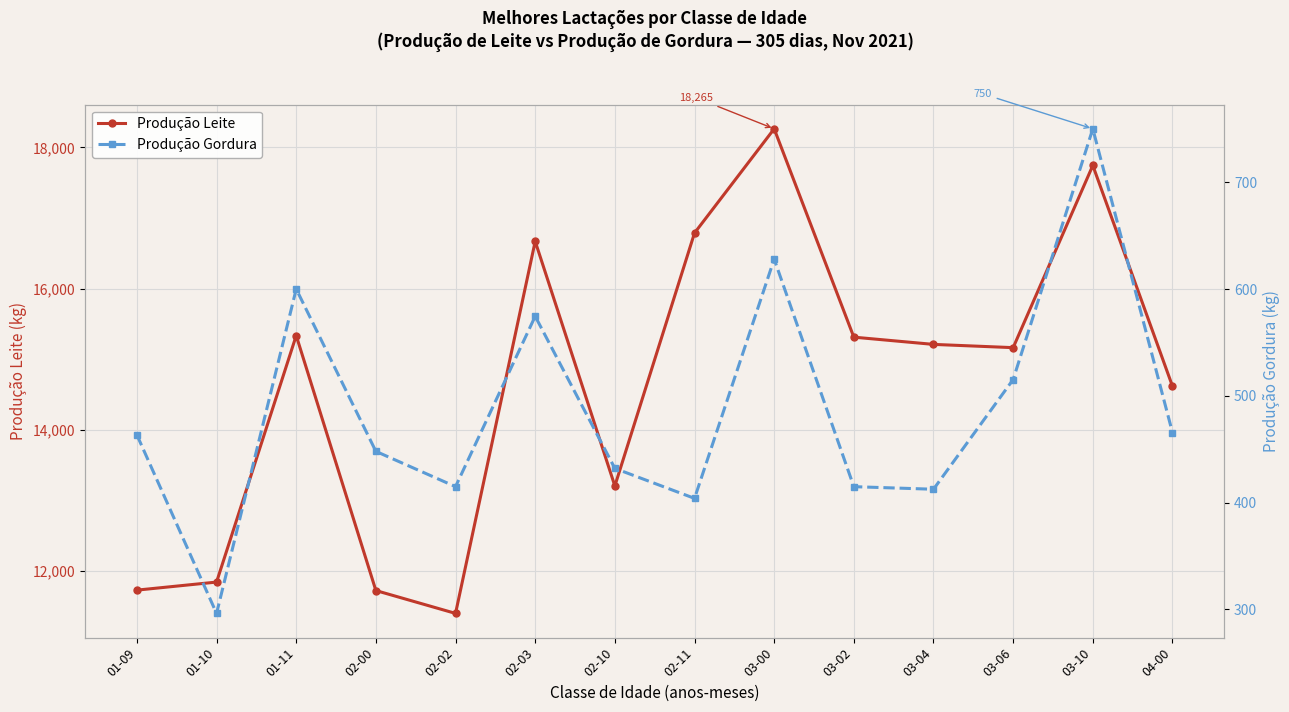

What is the label of the 3rd point from the right?

03-06